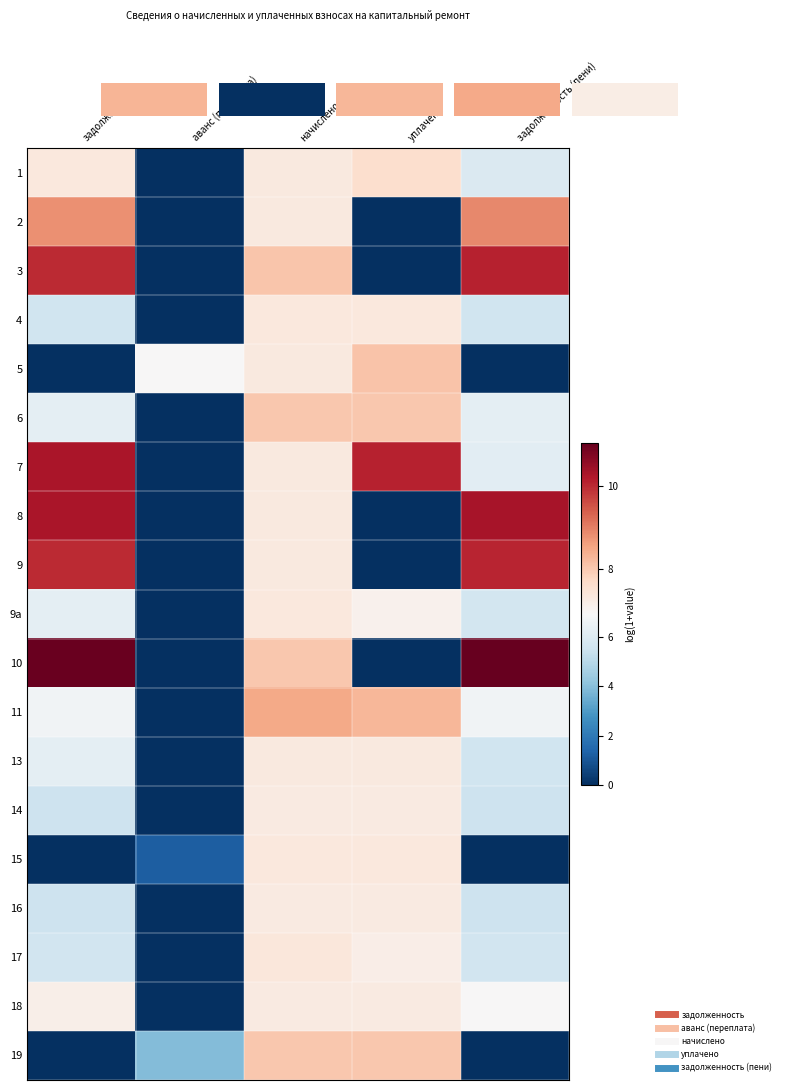

At which label does 7 first exceed 7?

задолженность